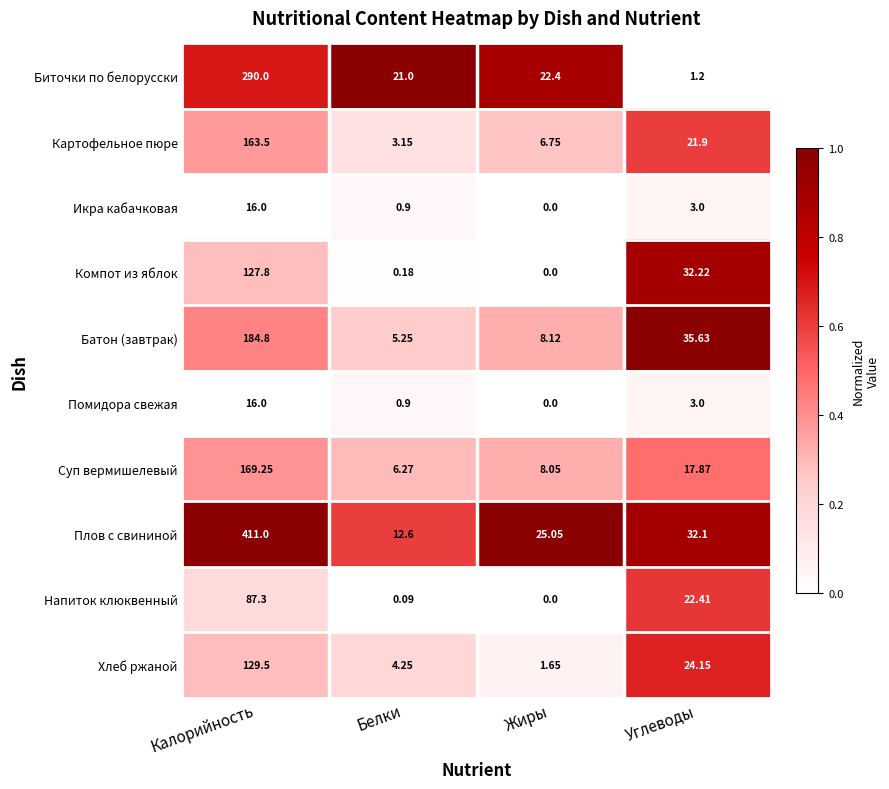

How many categories are shown in the chart?

4